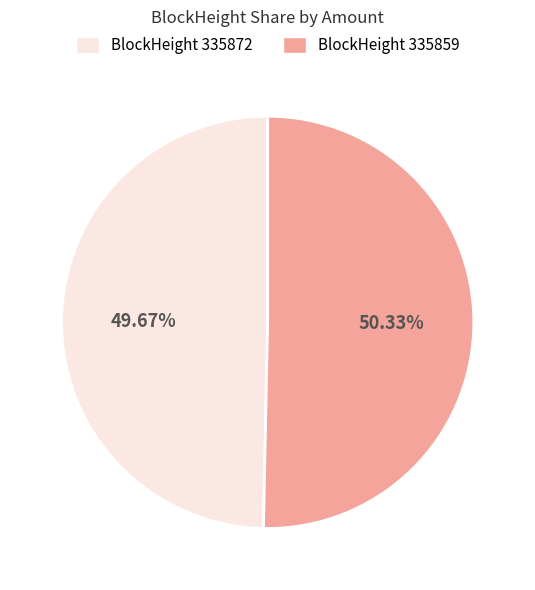

Is the sum of BlockHeight 335859 and BlockHeight 335872 greater than half?

Yes